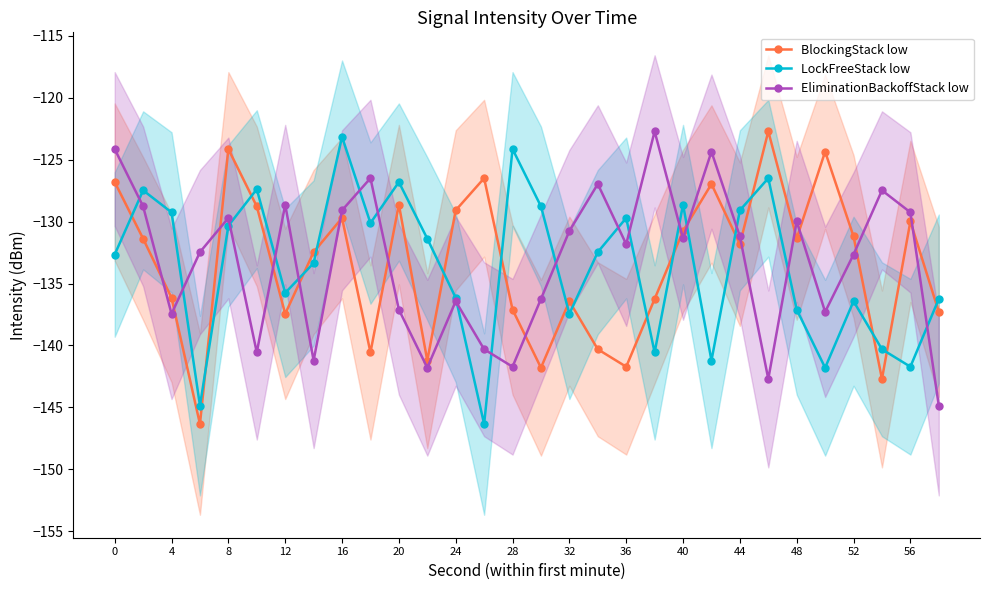

What is the minimum value shown in the chart?

-146.3